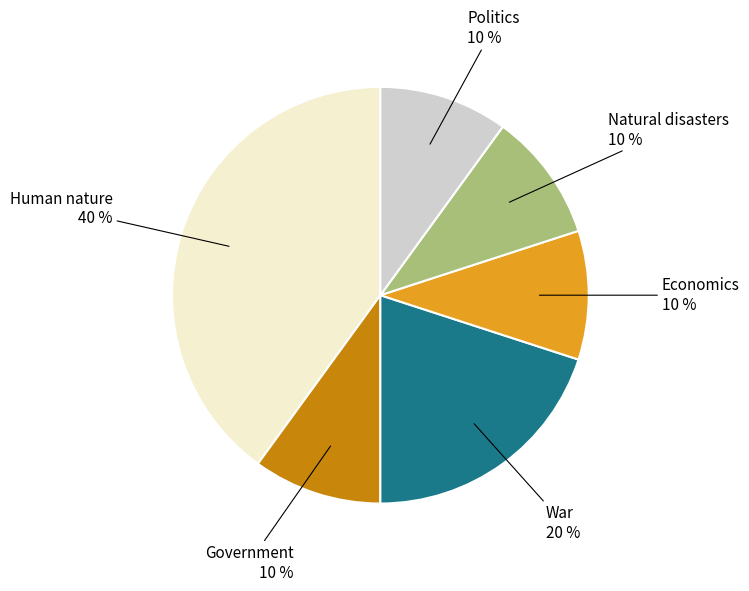

Does any single category account for the majority?

No